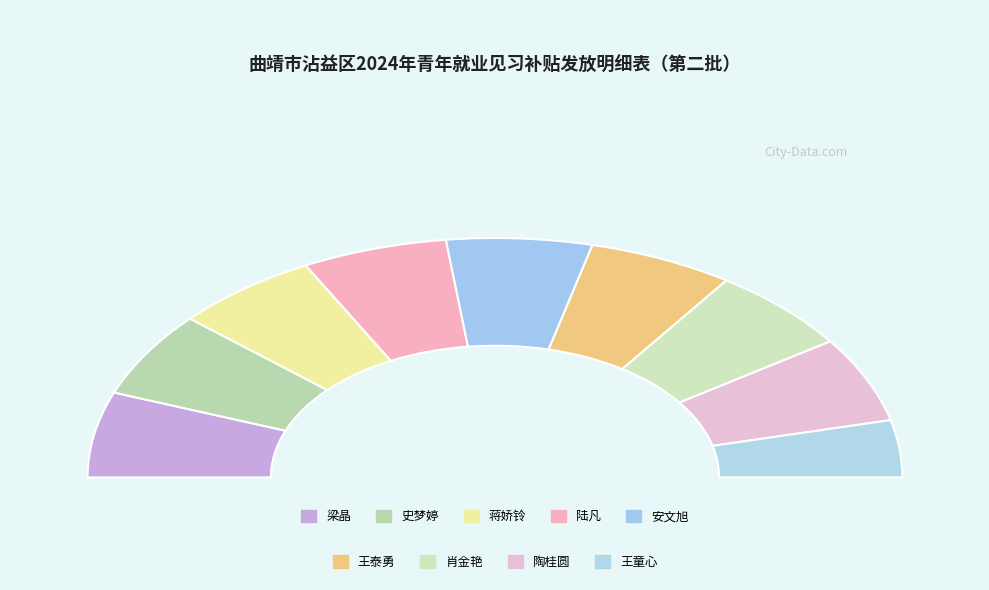

What is the largest slice in the pie chart?

梁晶